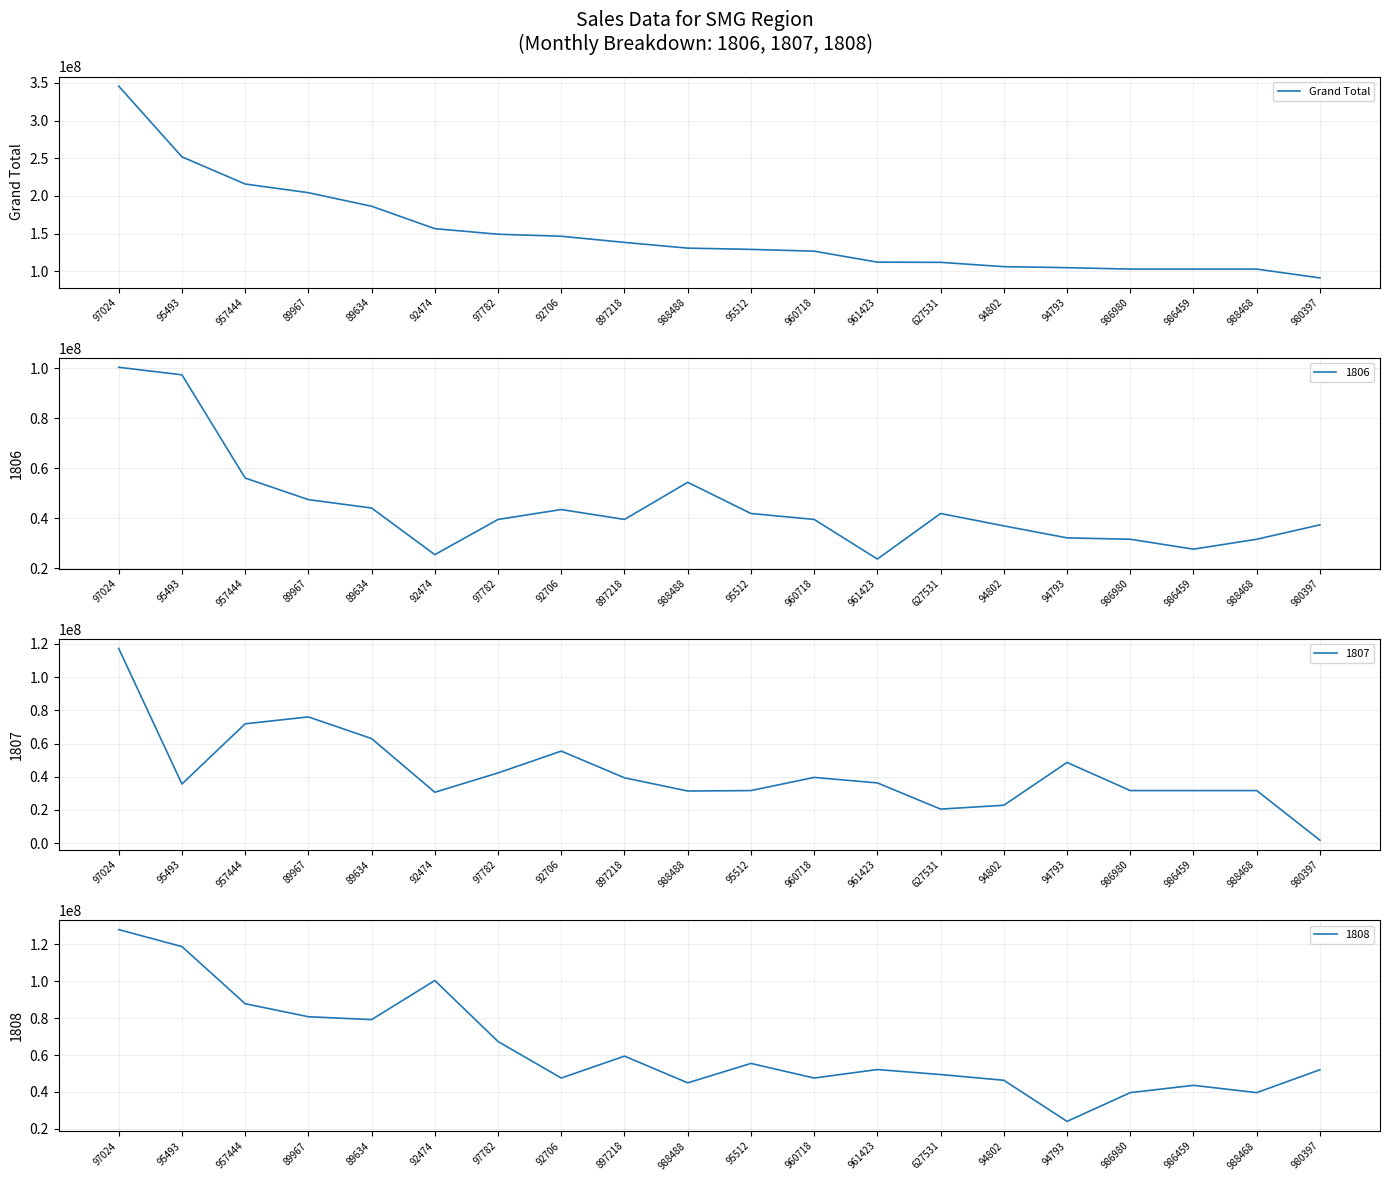

Reading left to right, what are all the values shown in this chart?

345651000	251856000	215820000	204309300	186337800	156584000	149220000	146520000	138362400	130770000	129096000	126720000	112176000	111906000	106189000	104854750	102960000	102960000	102960000	91260000